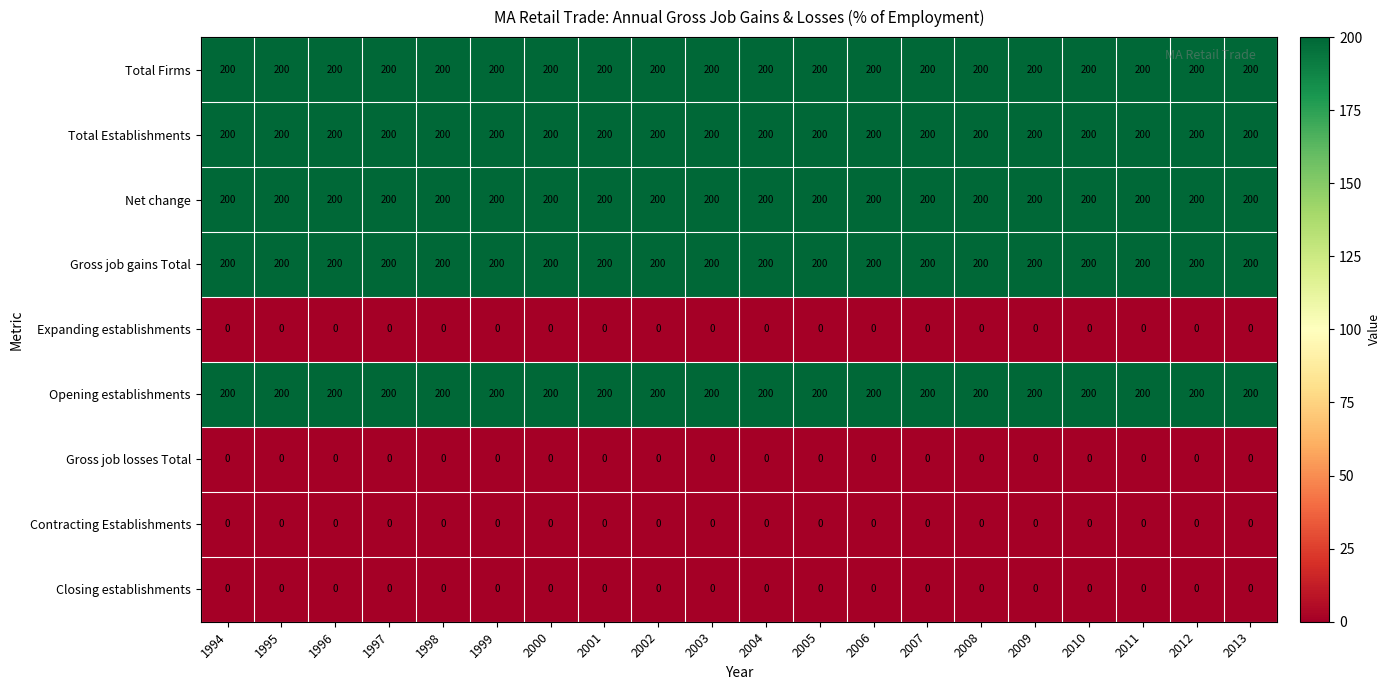

How many distinct data groups are displayed?

9